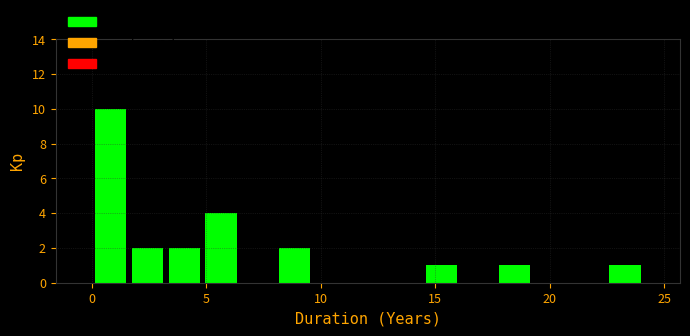

Read against the x-axis, roughly where is the centre of the tallest bar?

1.0